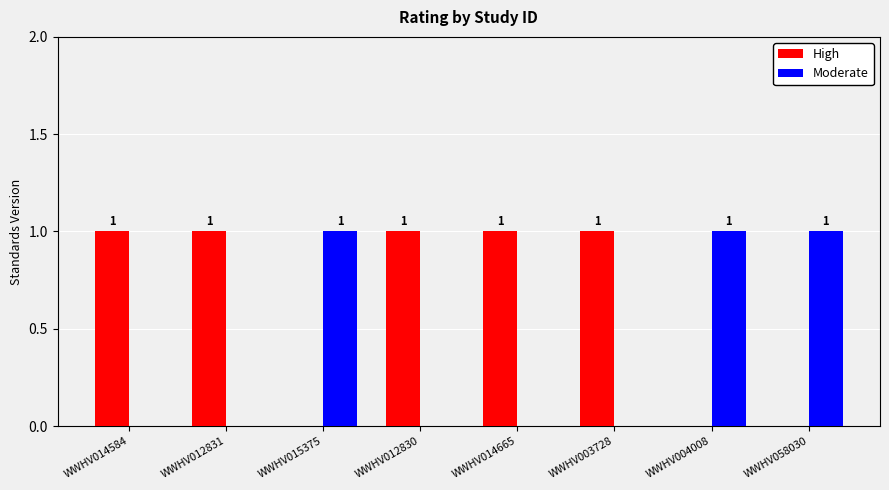

Count the High values in the range 0 to 1.

8